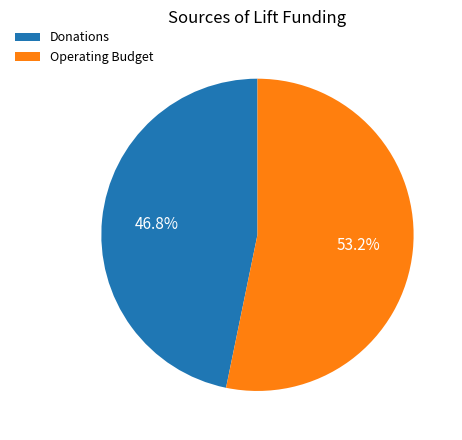

What percentage is the Operating Budget slice, to the nearest percent?

53%